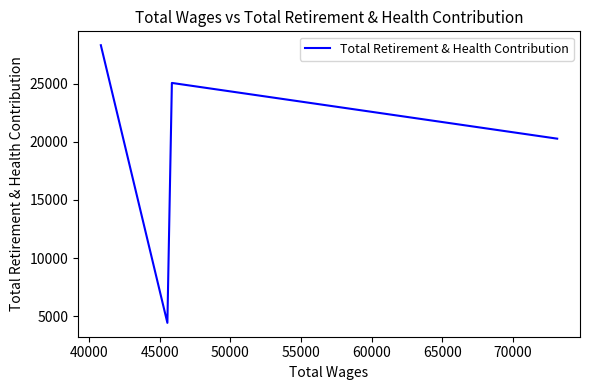

True or false: there are more than 2 points higher than both neighbors.

False